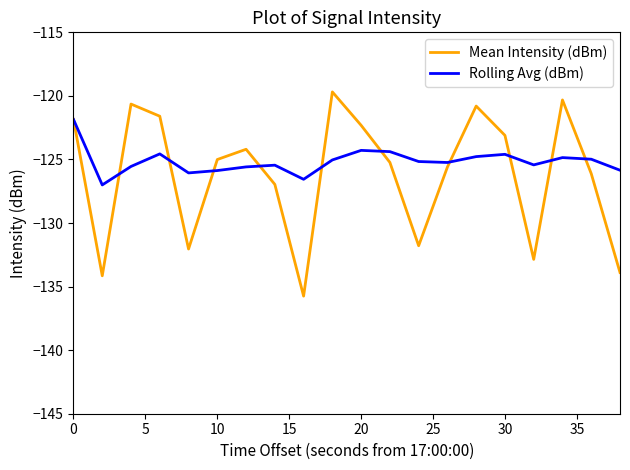

Which series has the largest range (max minus min)?

Mean Intensity (dBm)